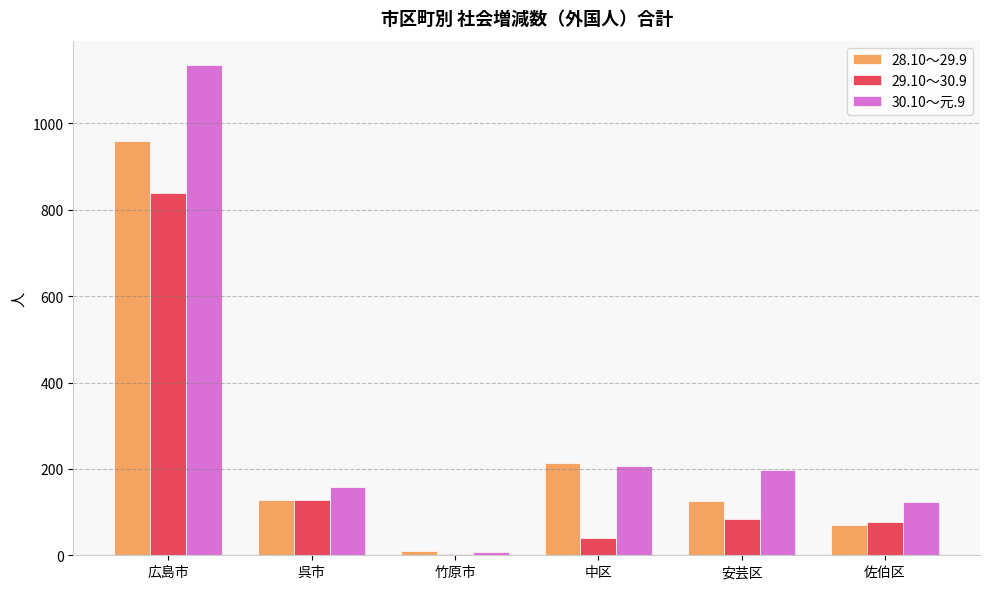

The value of 28.10～29.9 at 呉市 is 128. True or false?

True